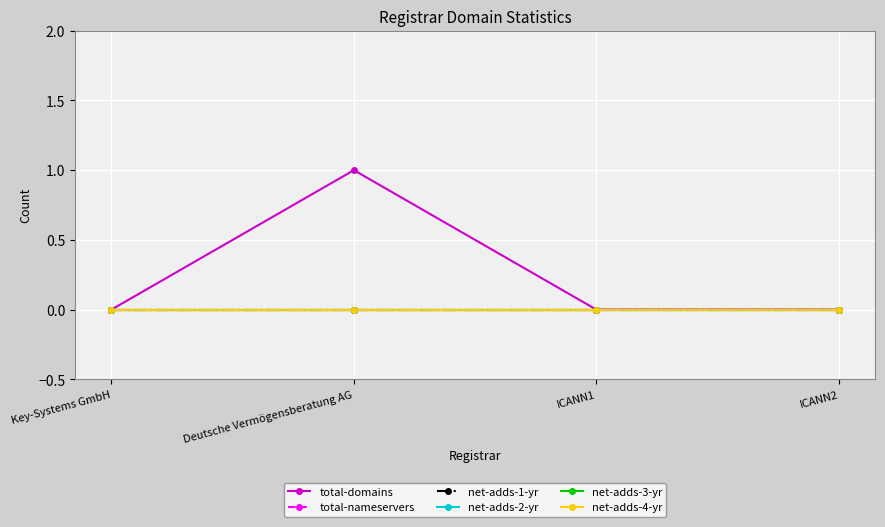

Rank the categories by net-adds-2-yr value from highest to lowest.

Key-Systems GmbH, Deutsche Vermögensberatung AG, ICANN1, ICANN2